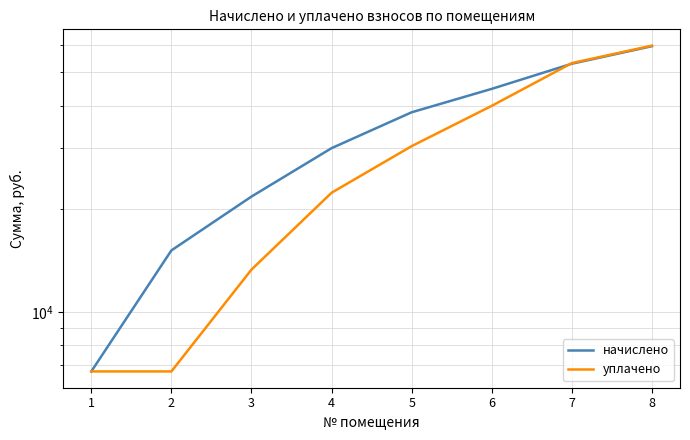

What are all the series names shown in the legend?

начислено, уплачено